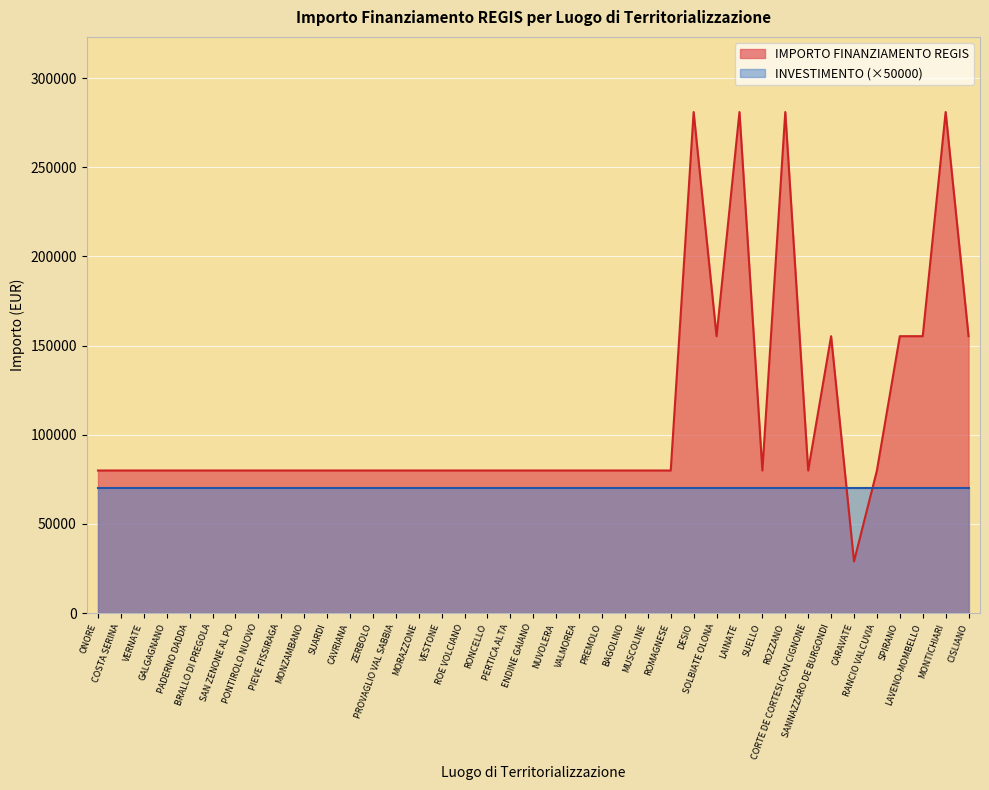

How many interior local valleys (lower than both neighbors) does the data have?

4